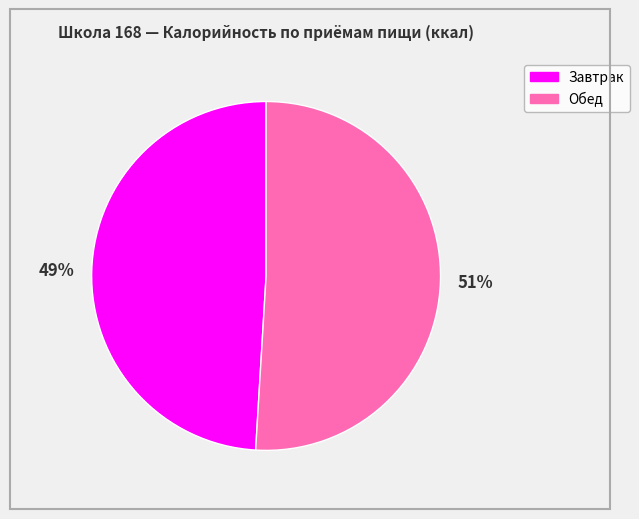

Is there a majority slice in this chart?

Yes